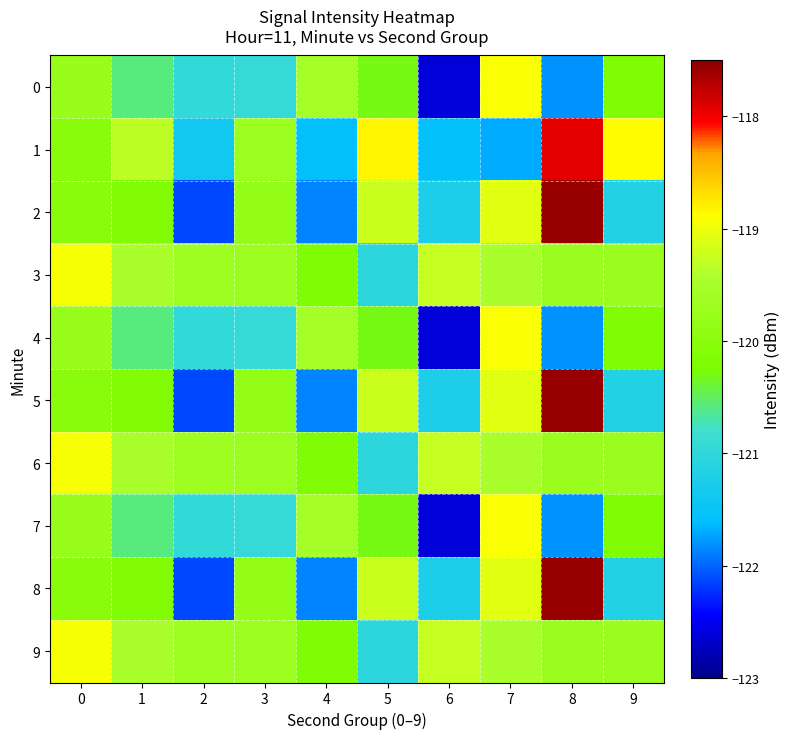

What is the difference between the highest and lowest values at 6?

3.4